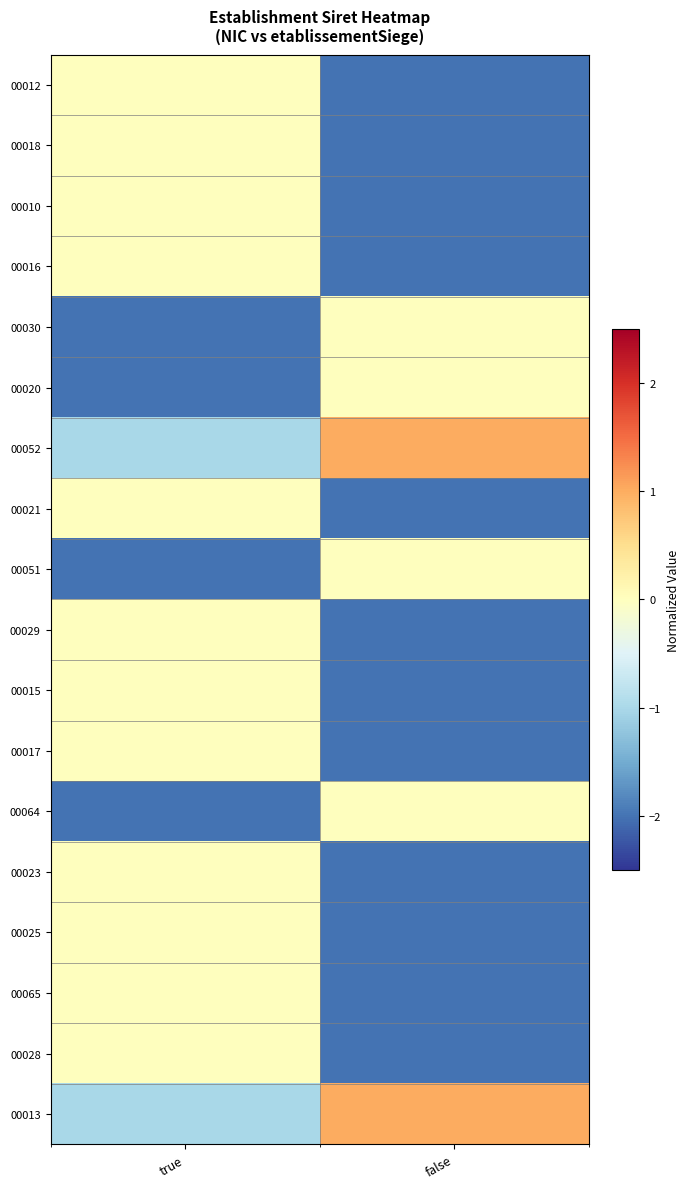

At which category is the sum across all series the highest?

true